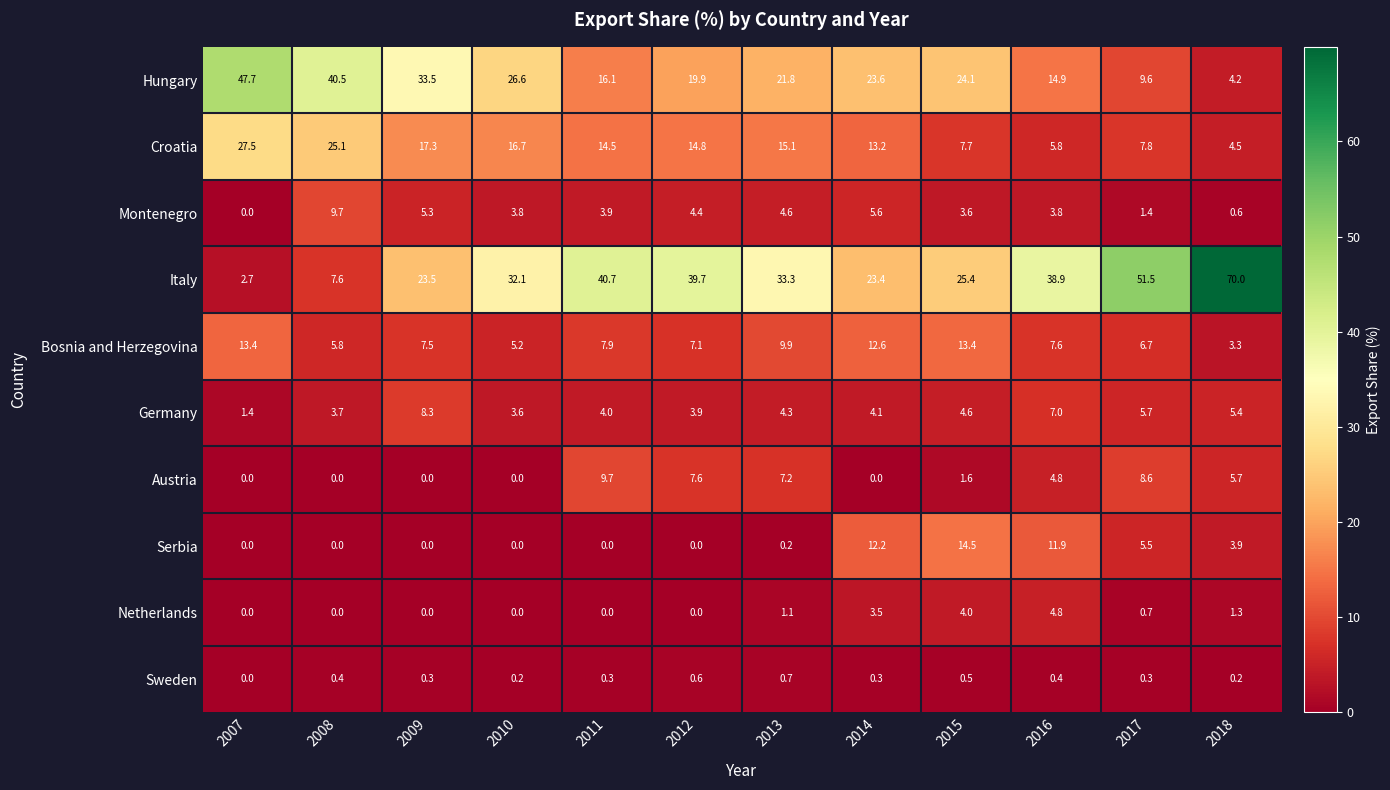

Which label corresponds to the largest value in the chart?

2018